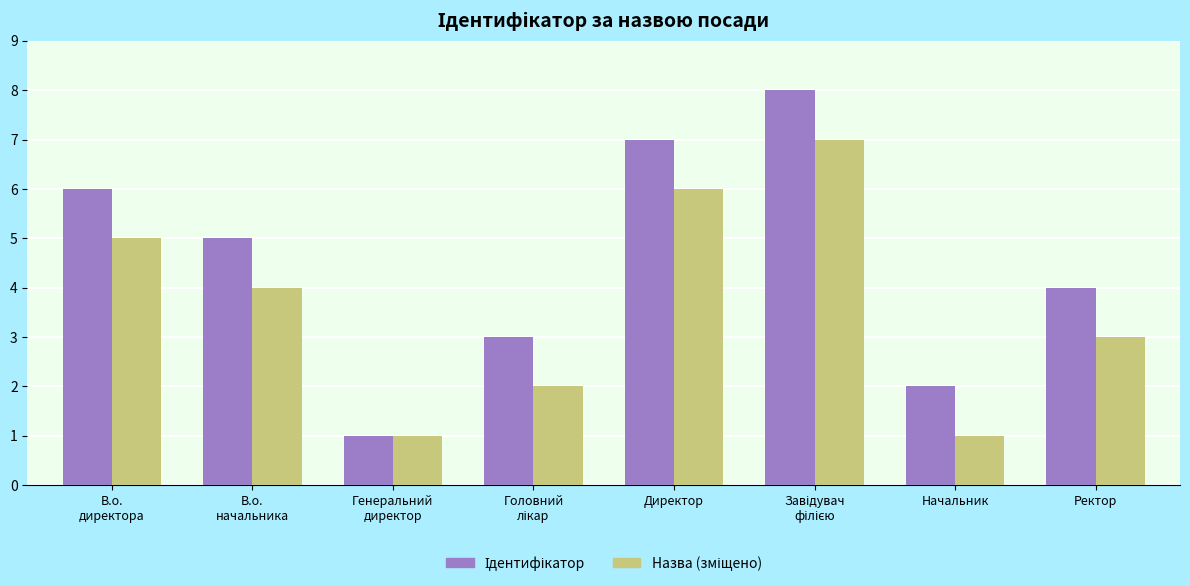

What is the total value across all series at Директор?

13